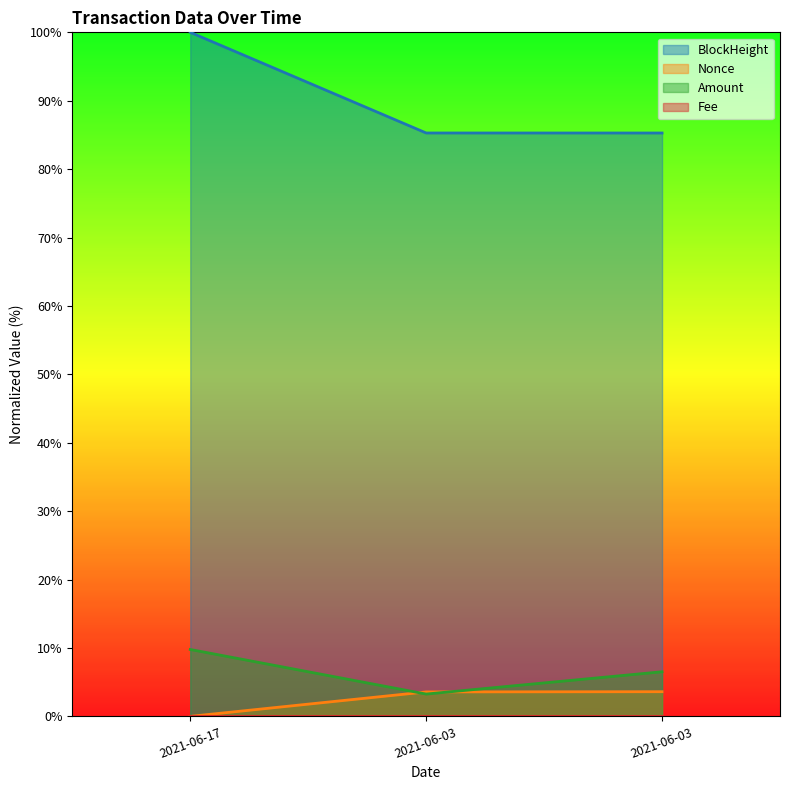

What is the average value of the BlockHeight series?

90.2